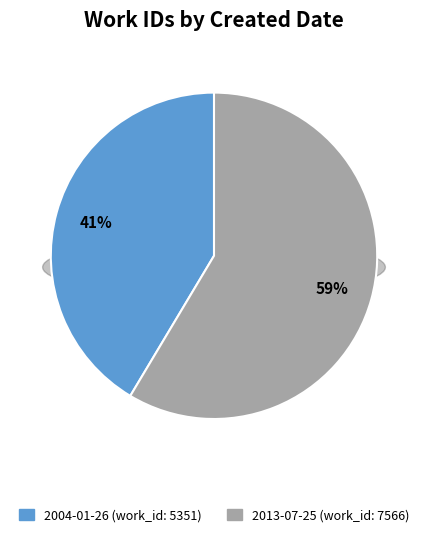

What is the largest slice in the pie chart?

2013-07-25